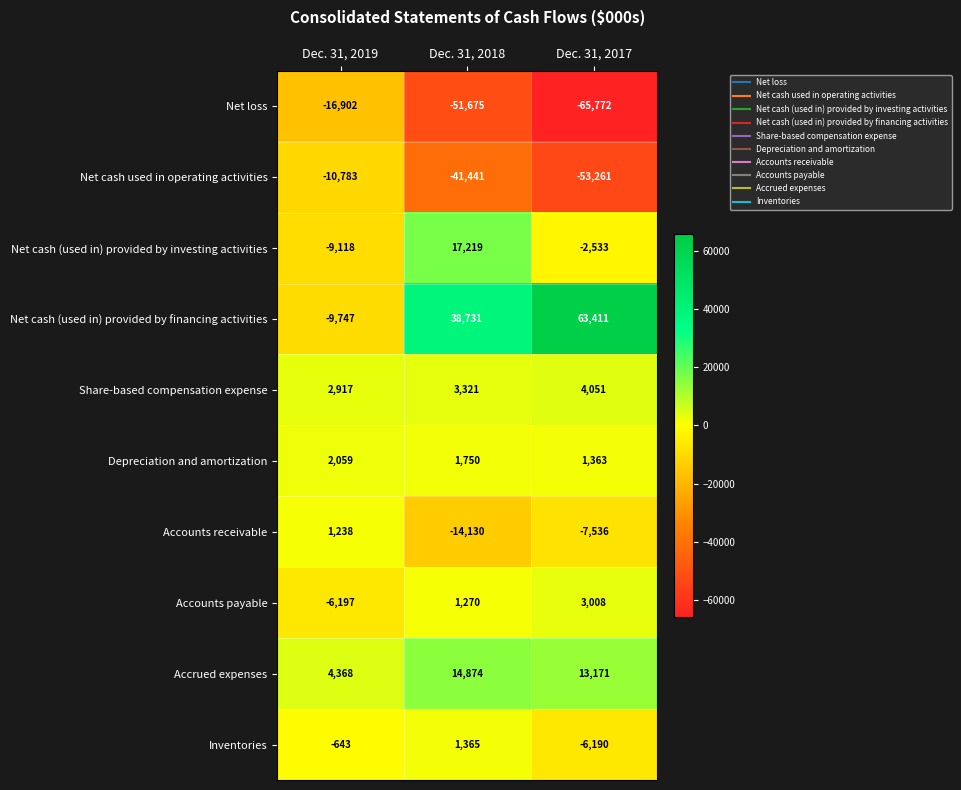

What is the greatest value displayed?

63411